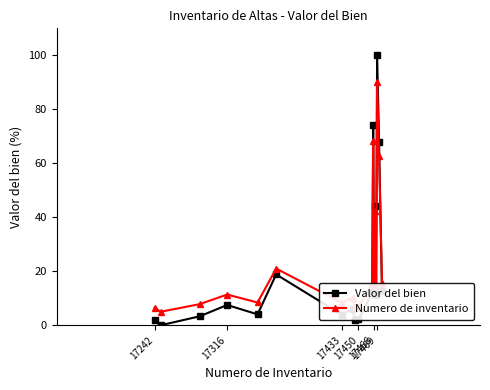

What is the difference between the maximum and minimum values in the Valor del bien series?

100.0